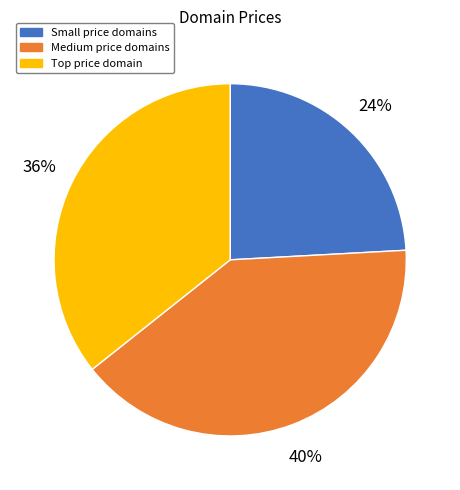

Is there a majority slice in this chart?

No